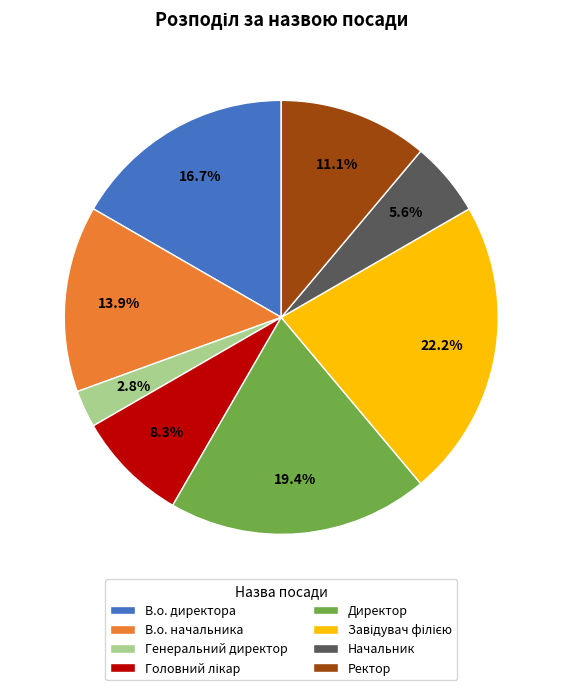

To the nearest percent, what is the difference between the largest and smallest slice percentages?

19%